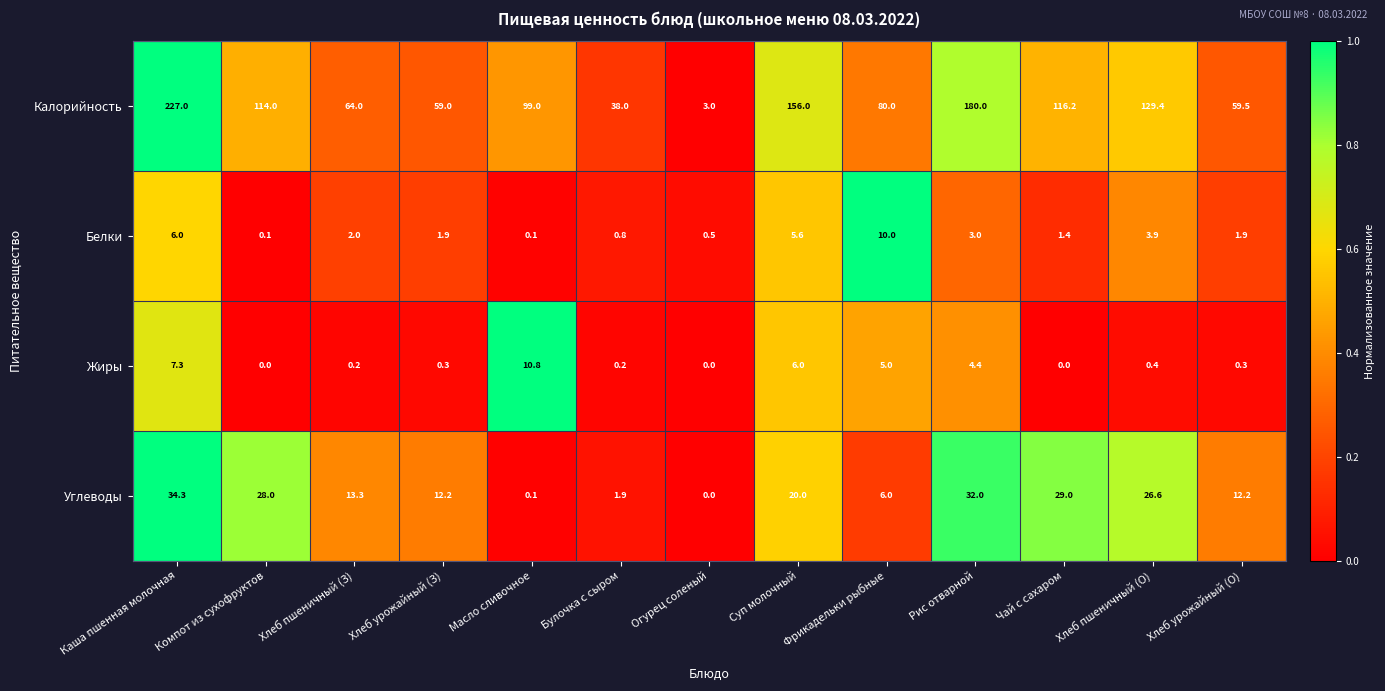

The Белки series shows 10.0 at Фрикадельки рыбные. True or false?

True